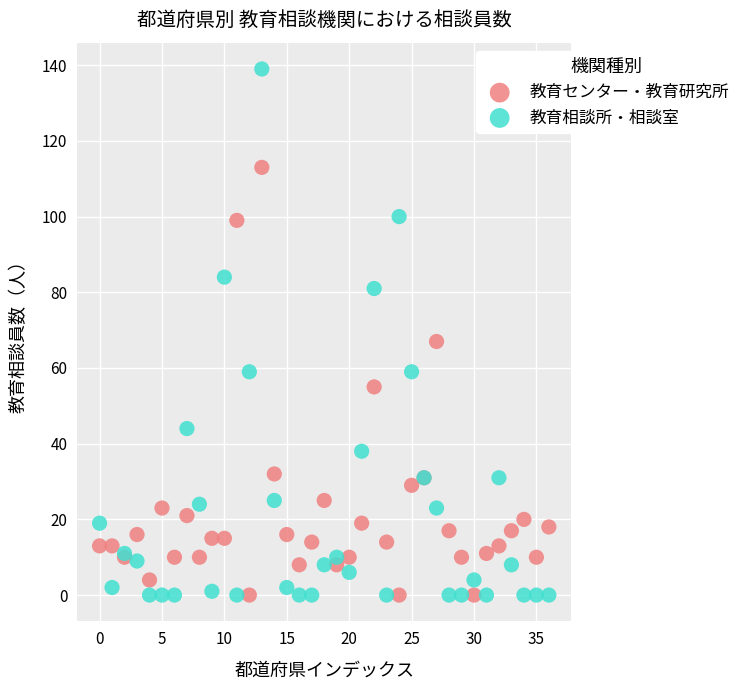

Which series contains the highest Y value?

教育相談所・相談室